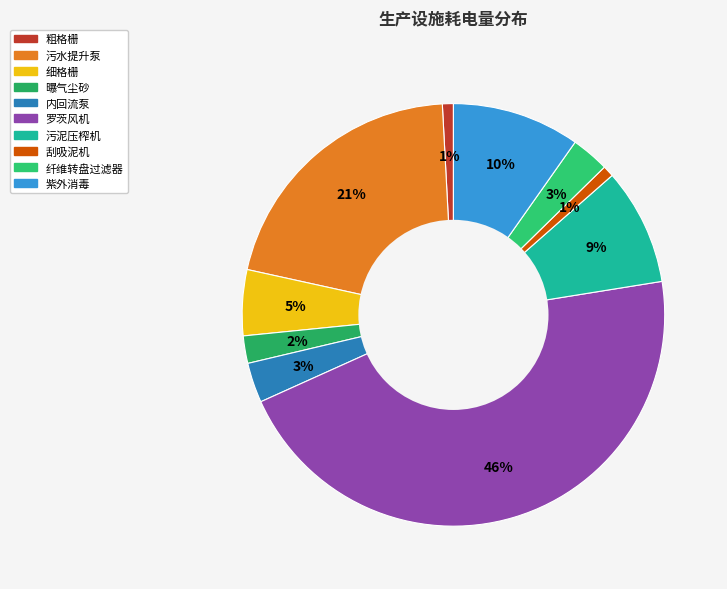

Which category has the smallest portion of the pie?

粗格栅